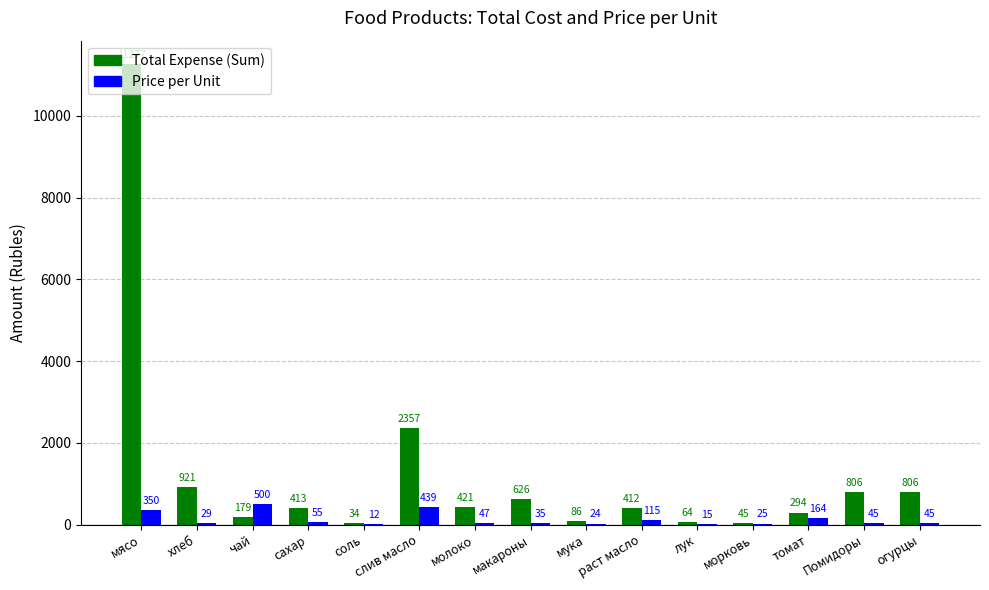

What is the total value across all series at хлеб?

949.1